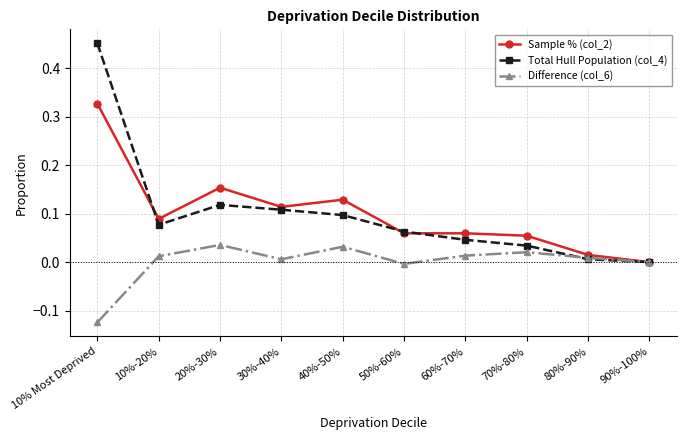

List the series in order of their peak value, lowest first.

Difference (col_6), Sample % (col_2), Total Hull Population (col_4)